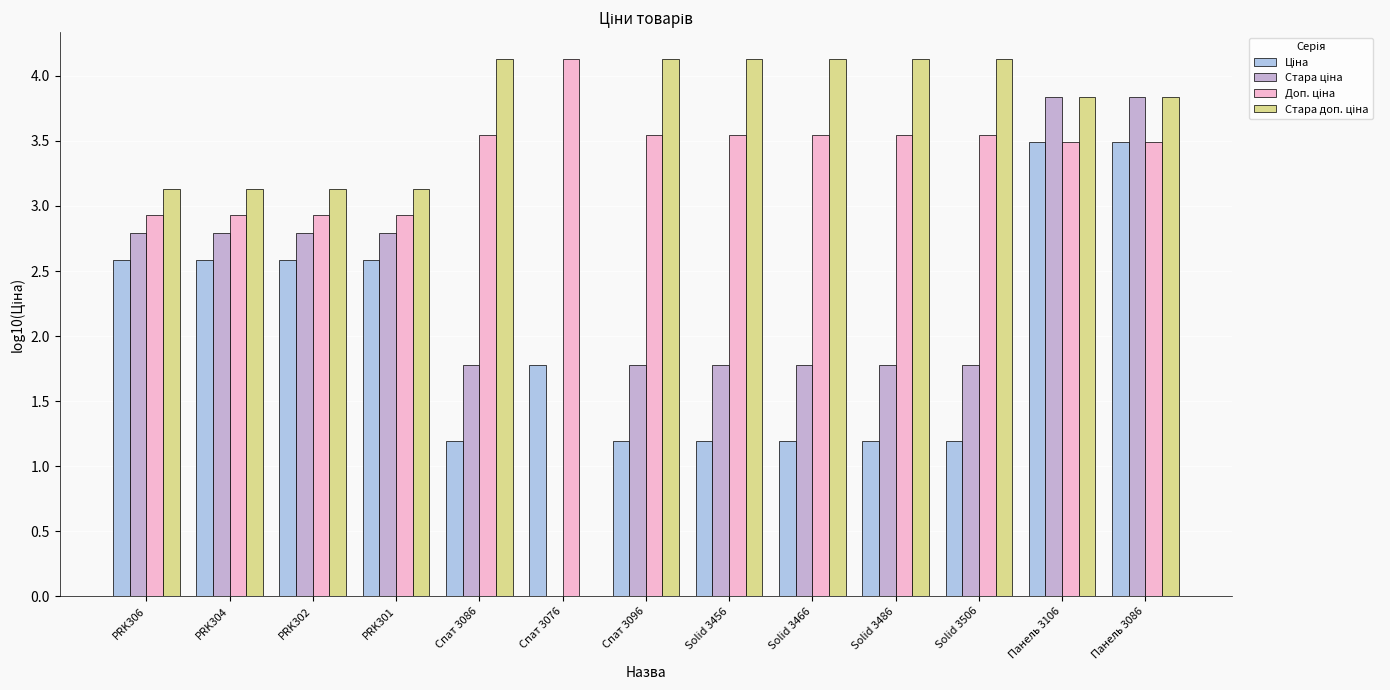

Are the bars grouped side by side (vs. stacked)?

Yes